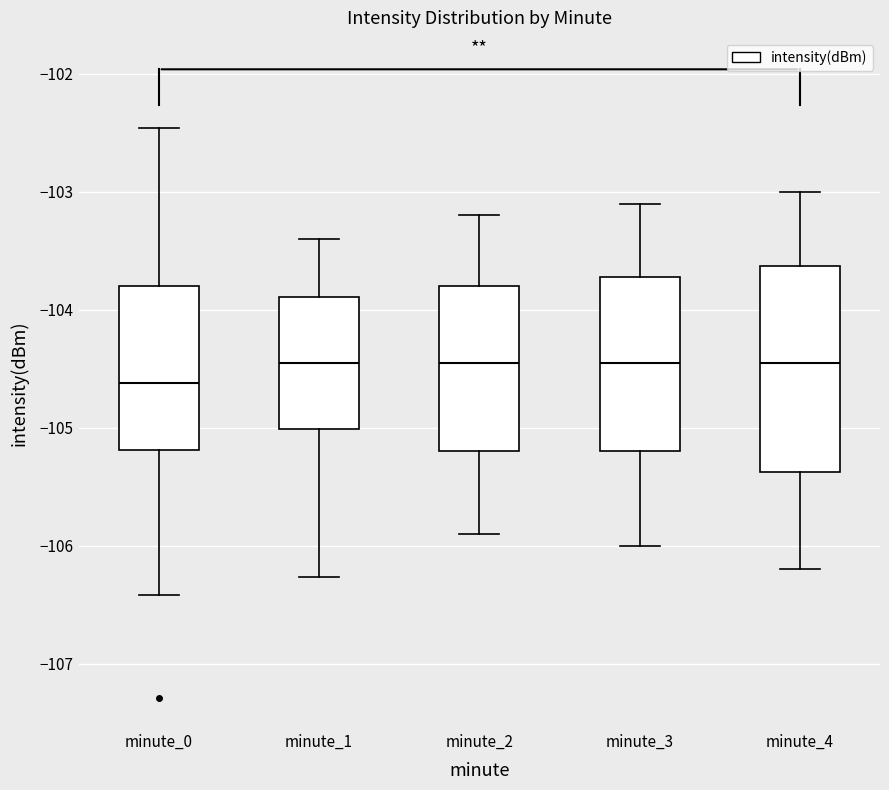

Comparing the boxes themselves (not the whiskers), which one is the tallest?

minute_4